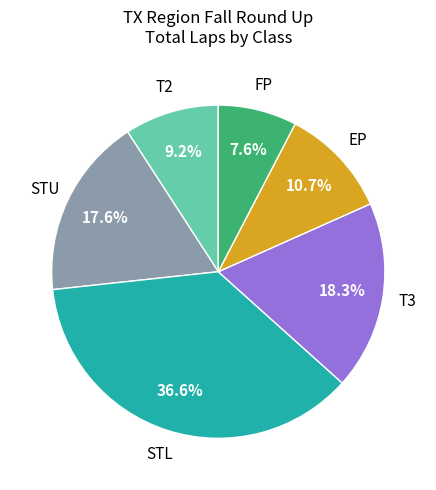

How many slices are in this pie chart?

6